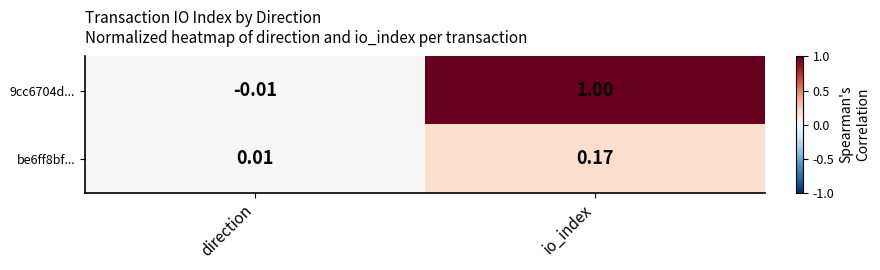

Count the number of categories in the chart.

2